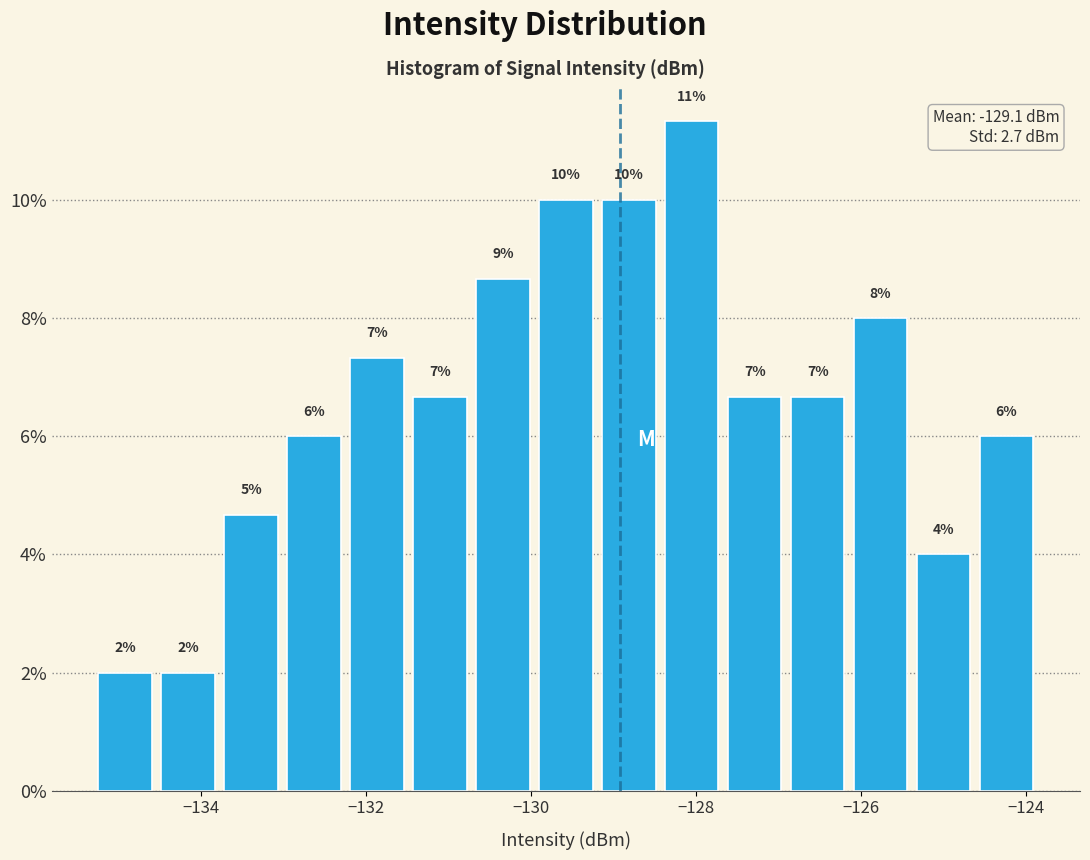

Read against the x-axis, roughly where is the centre of the tallest bar?

-128.0